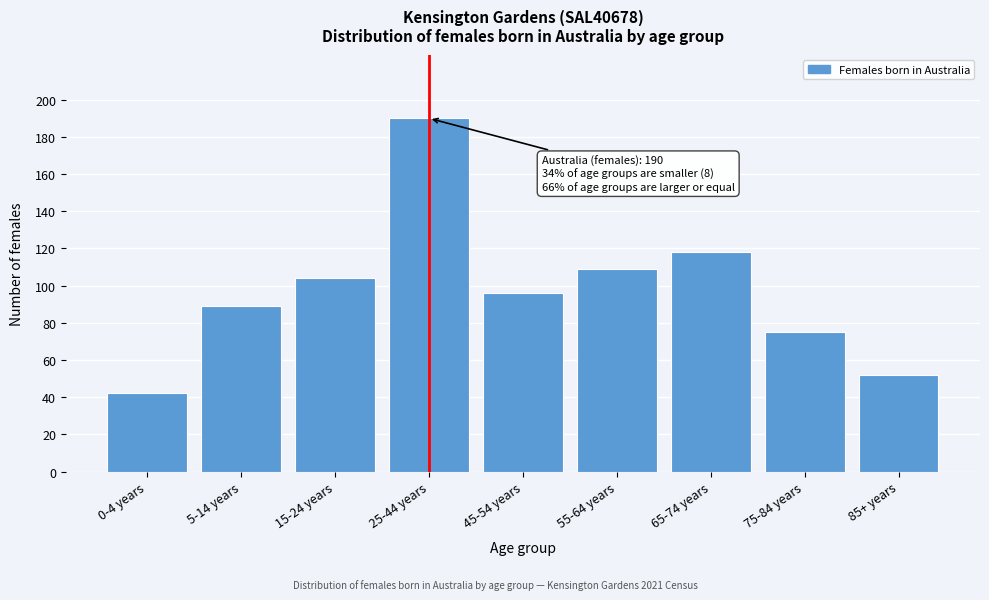

Reading left to right, list all the values displayed in this chart.

42	89	104	190	96	109	118	75	52